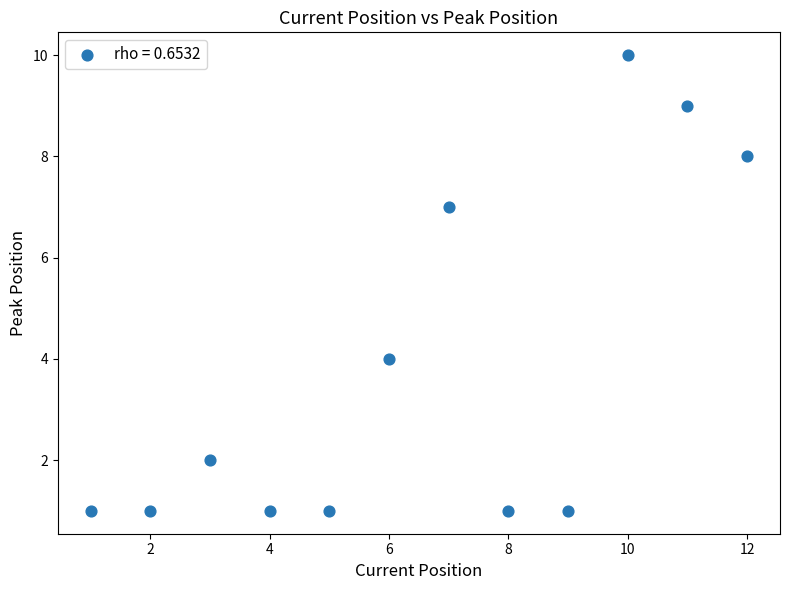

What Y value in the scatter plot is closest to 5?

4